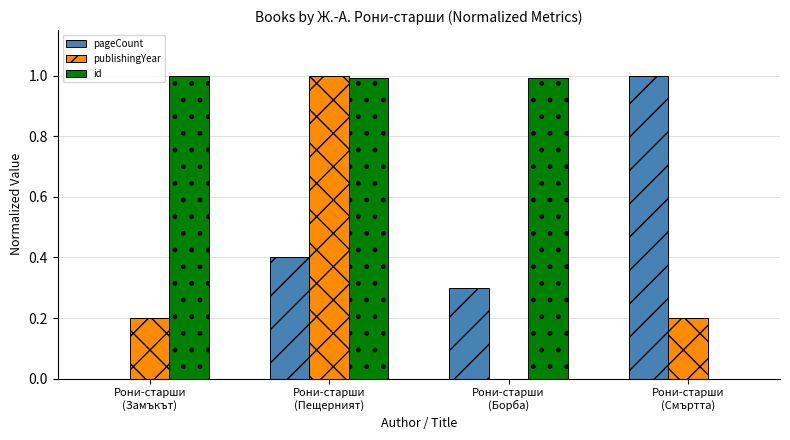

Count the number of categories in the chart.

4